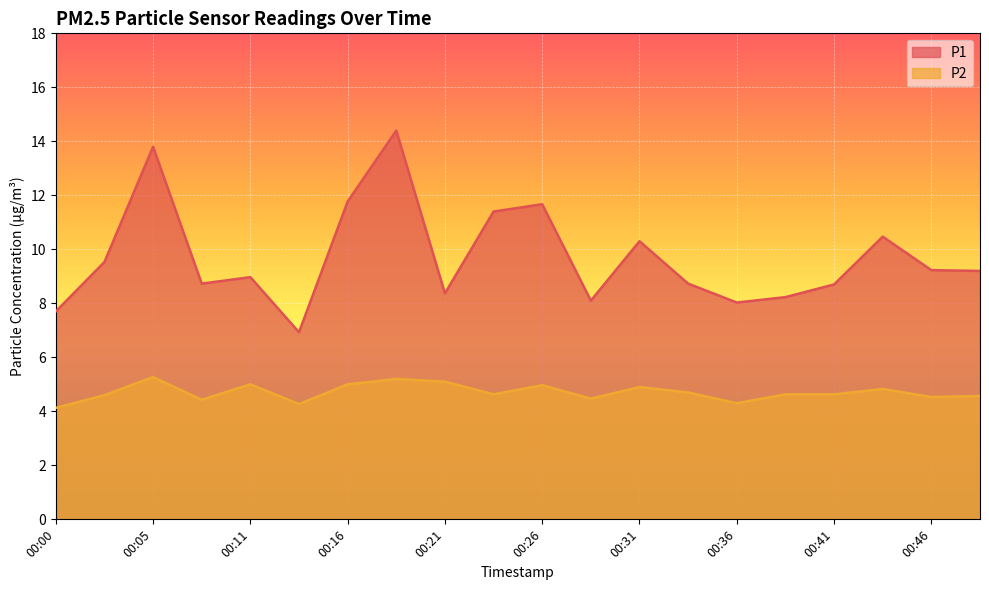

The value of P1 at 00:21 is 8.4. True or false?

True